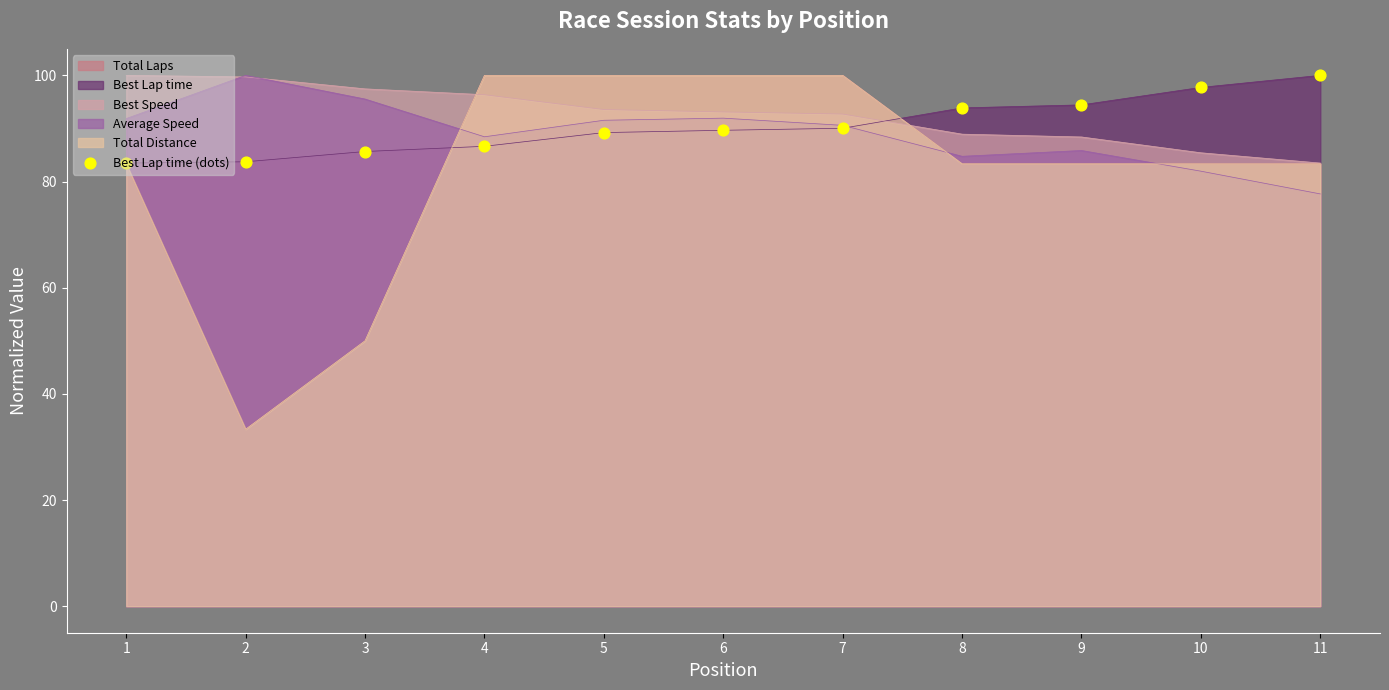

Which has a higher value, 11 or 4?

11